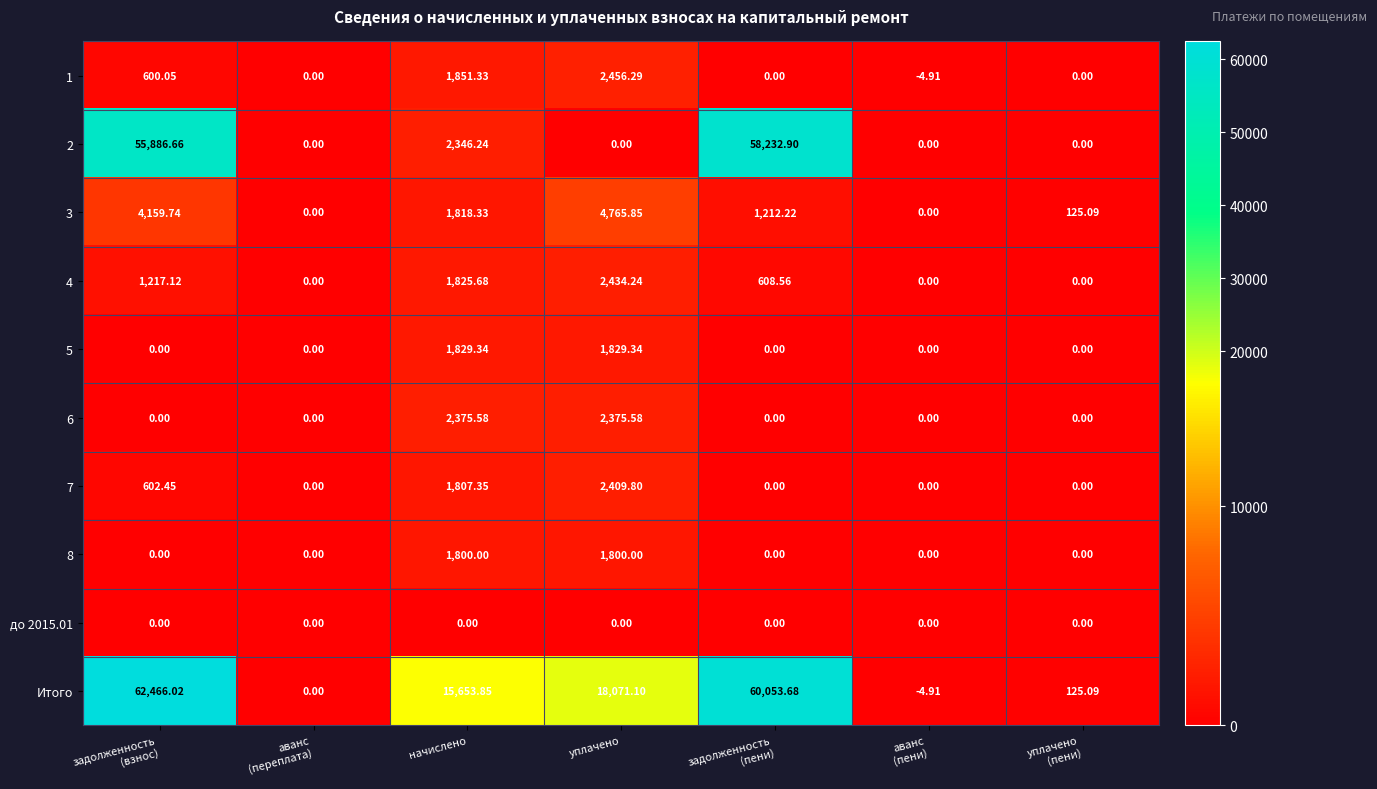

Which series has the largest range (max minus min)?

Итого